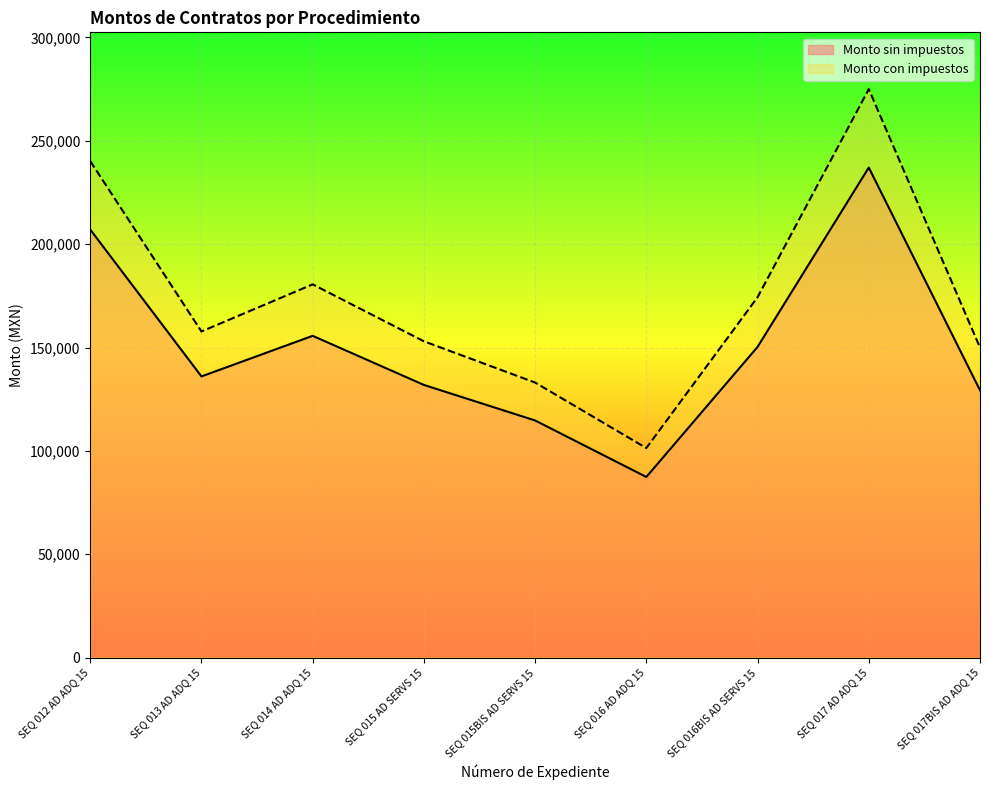

What is the sum of all Monto sin impuestos values?

1349312.1